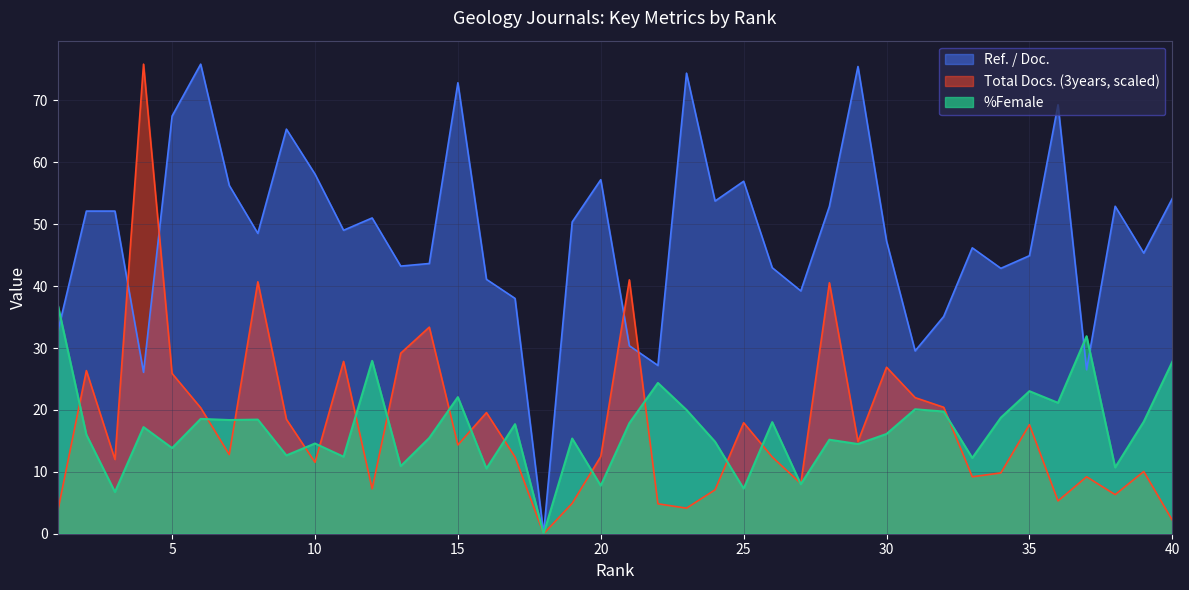

What is the maximum value for Total Docs. (3years)?

75.9